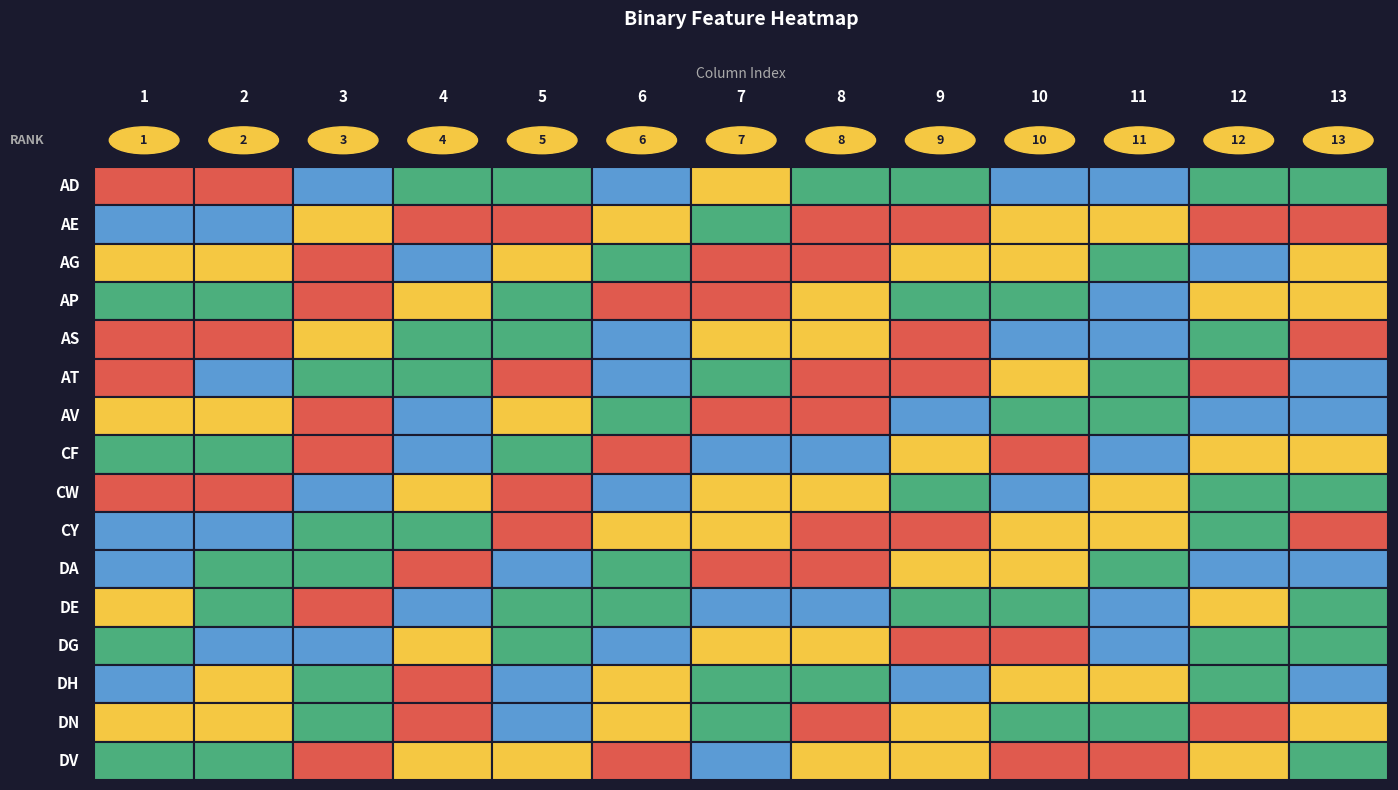

Count the DN values in the range 0 to 1.

13